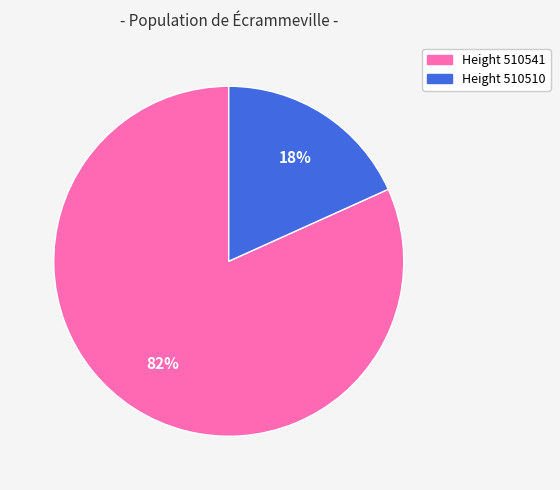

To the nearest percent, what is the average slice percentage?

50%